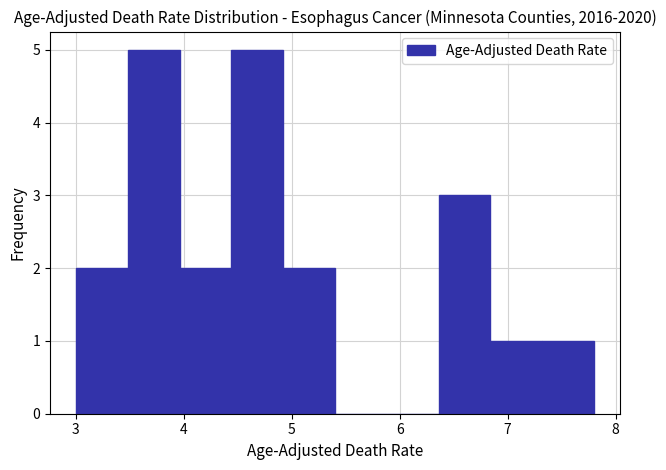

How tall is the bar that spans 7.32 to 7.80 on the x-axis? Neither the bar edges nor the heights are printed on the chart, so give them approximately, as read against the axes.

1